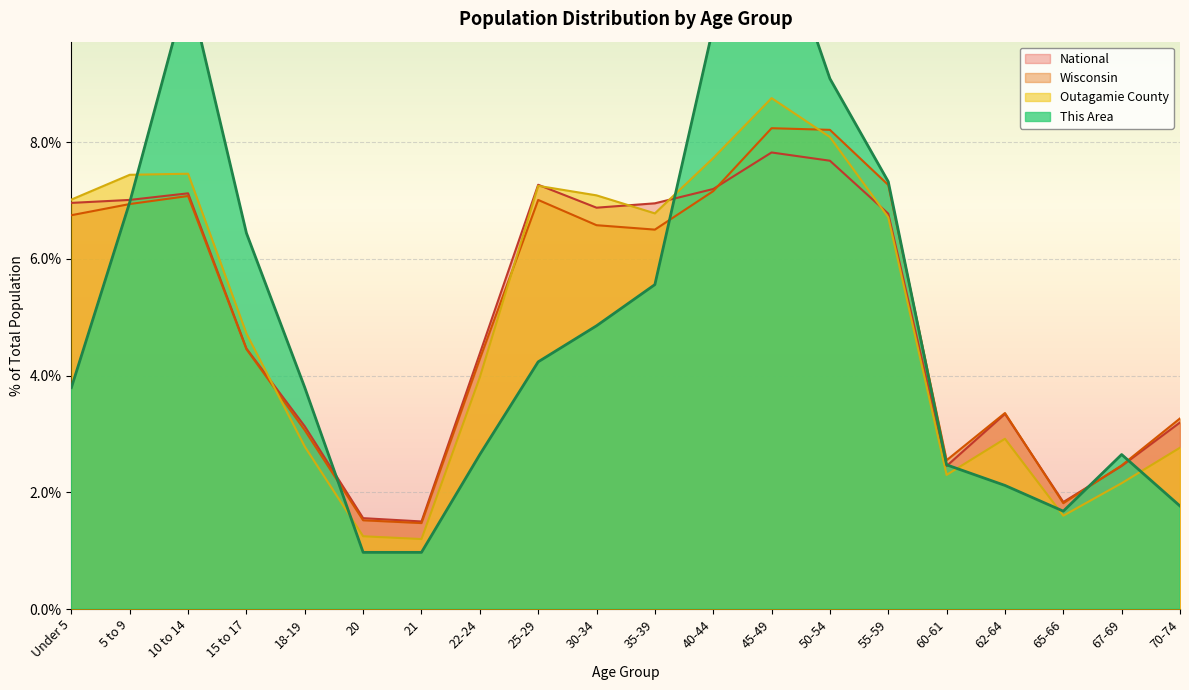

True or false: Outagamie County and National intersect in this chart.

True